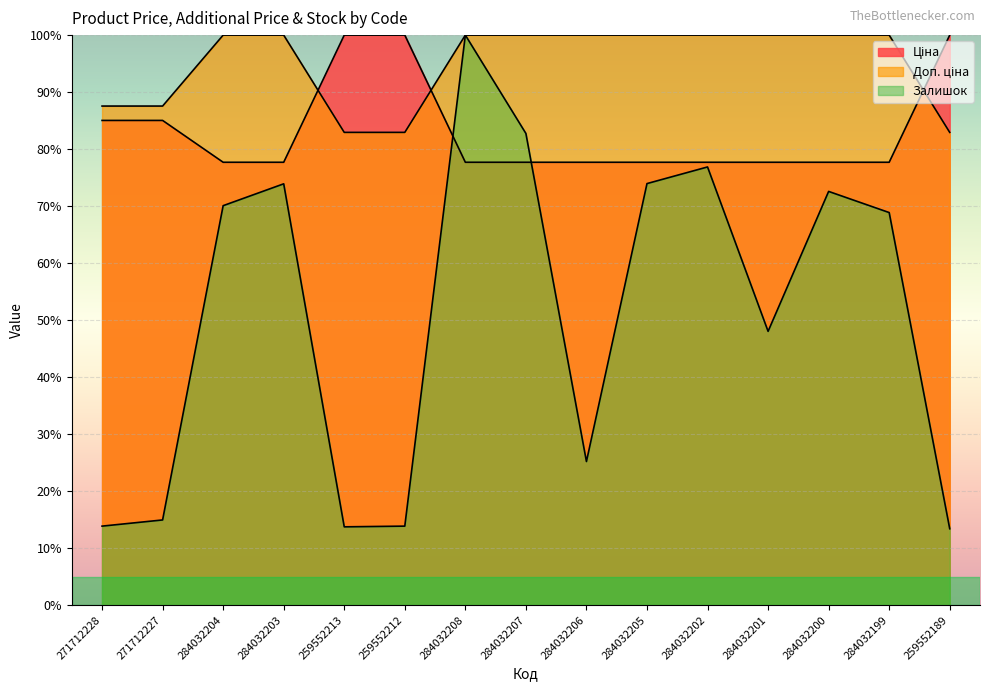

Reading left to right, transcribe all the data shown in this chart.

Ціна: 271712228=85.0	271712227=85.0	284032204=77.7	284032203=77.7	259552213=100.0	259552212=100.0	284032208=77.7	284032207=77.7	284032206=77.7	284032205=77.7	284032202=77.7	284032201=77.7	284032200=77.7	284032199=77.7	259552189=100.0
Доп. ціна: 271712228=87.6	271712227=87.6	284032204=100.0	284032203=100.0	259552213=82.9	259552212=82.9	284032208=100.0	284032207=100.0	284032206=100.0	284032205=100.0	284032202=100.0	284032201=100.0	284032200=100.0	284032199=100.0	259552189=82.9
Залишок: 271712228=13.9	271712227=15.0	284032204=70.1	284032203=73.9	259552213=13.8	259552212=13.9	284032208=100.0	284032207=82.8	284032206=25.2	284032205=74.0	284032202=76.9	284032201=48.0	284032200=72.6	284032199=68.9	259552189=13.4